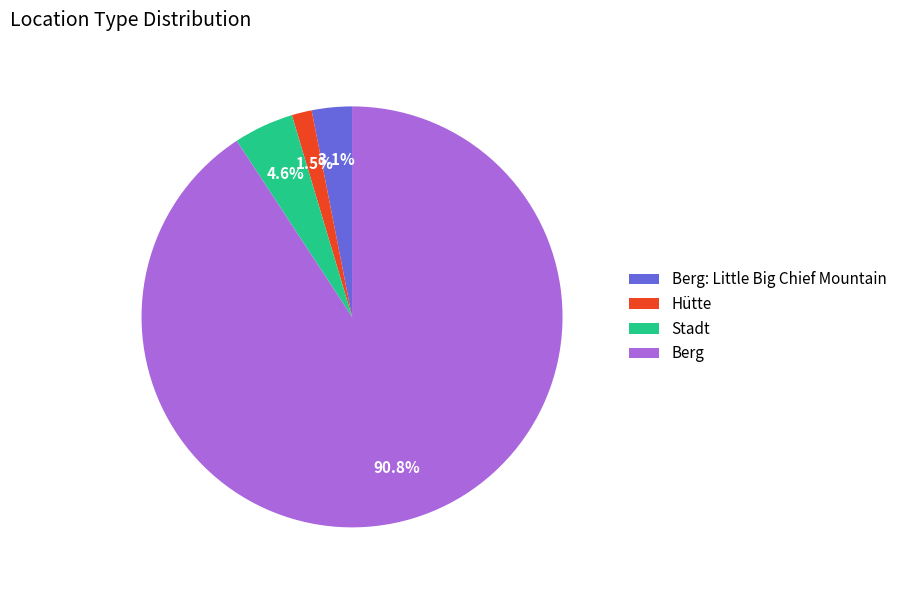

What is the smallest slice in the pie chart?

Hütte